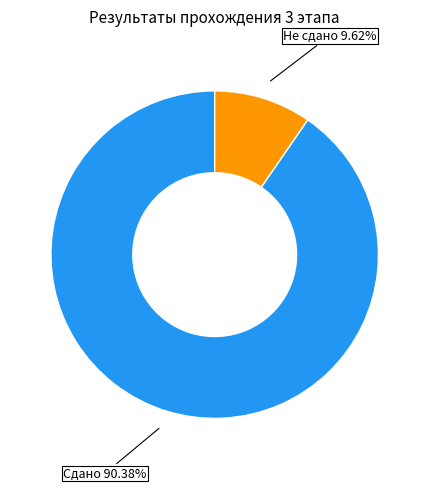

To the nearest percent, what is the average slice percentage?

50%